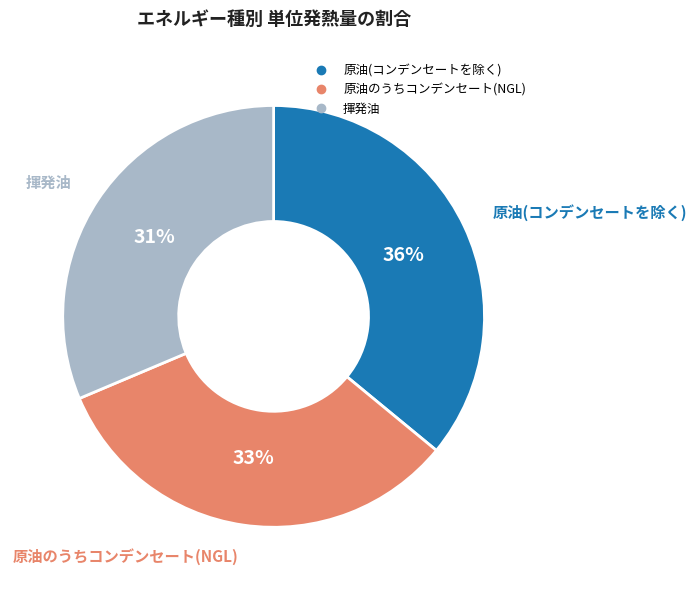

What percentage is the 揮発油 slice, to the nearest percent?

31%